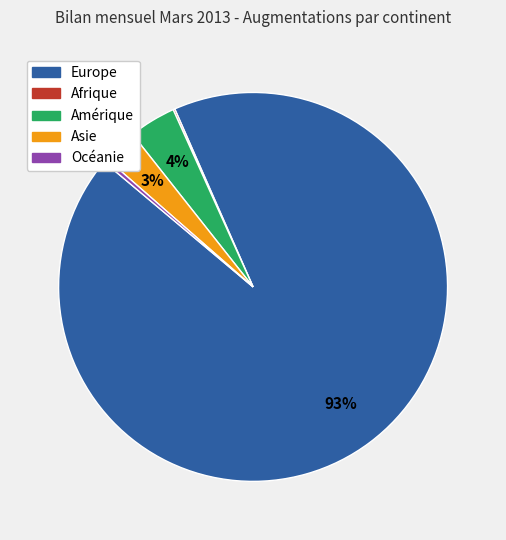

Is there any slice that represents more than half of the pie?

Yes